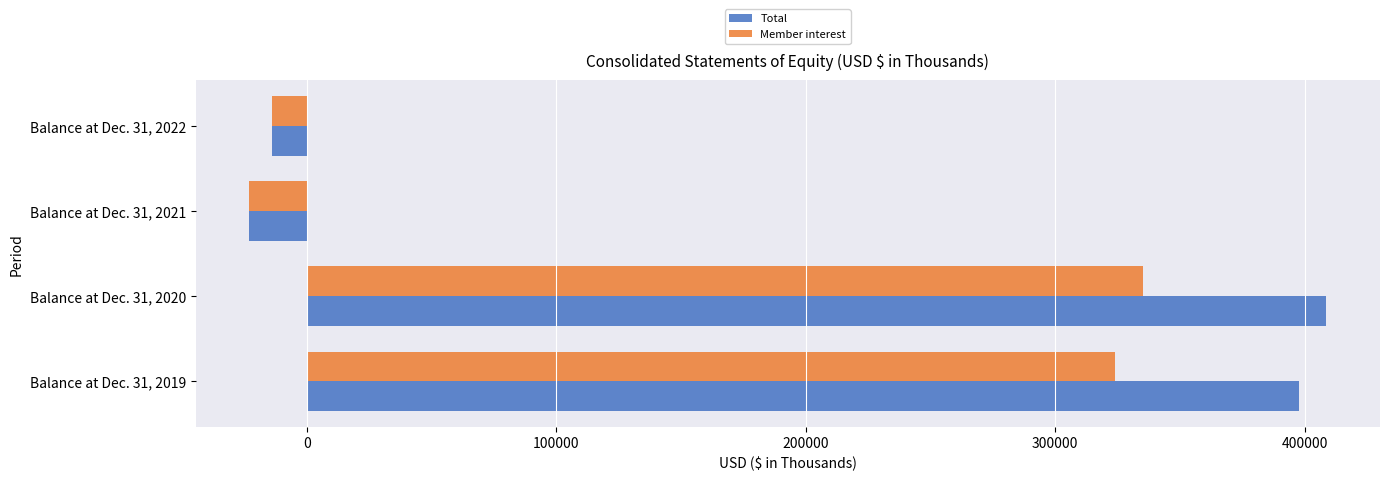

What is the sum of all Total values?

769593